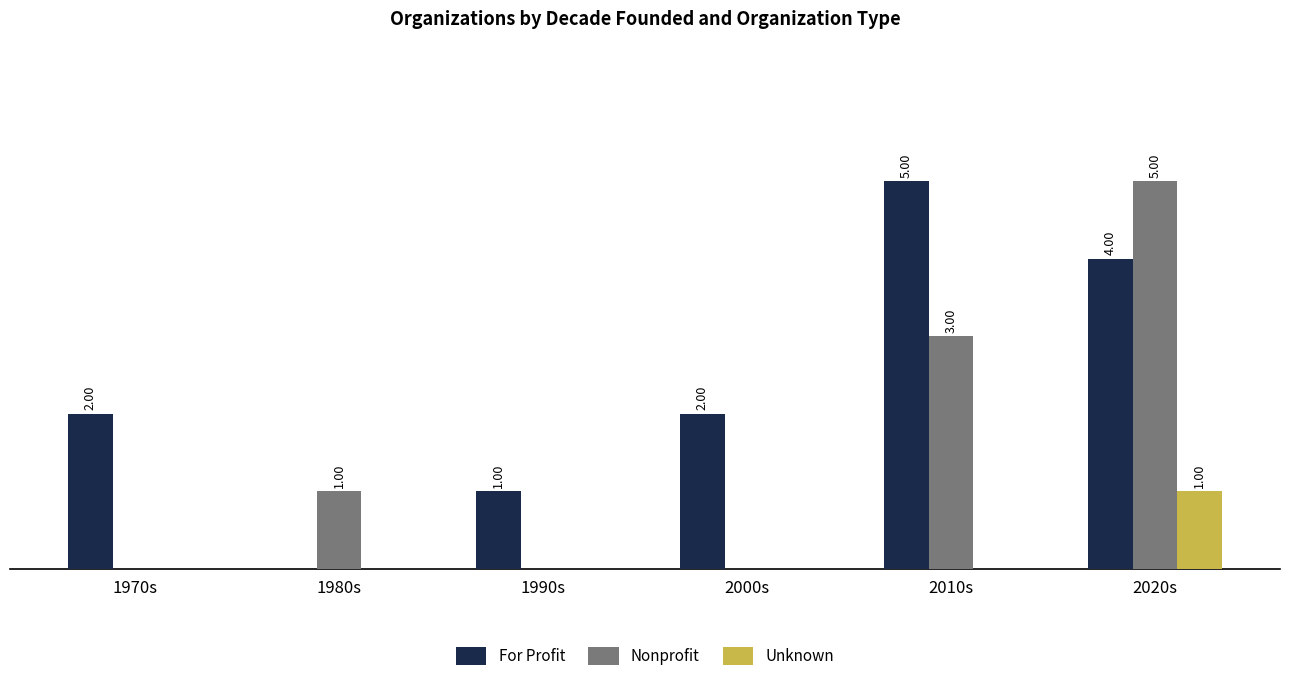

Which series has the largest total across all categories?

For Profit